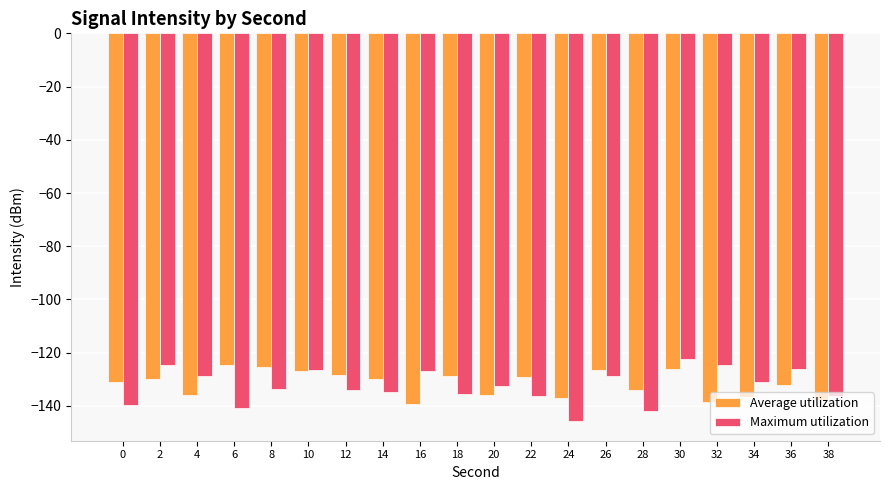

What is the difference between the Maximum utilization values at 20 and 8?

1.4